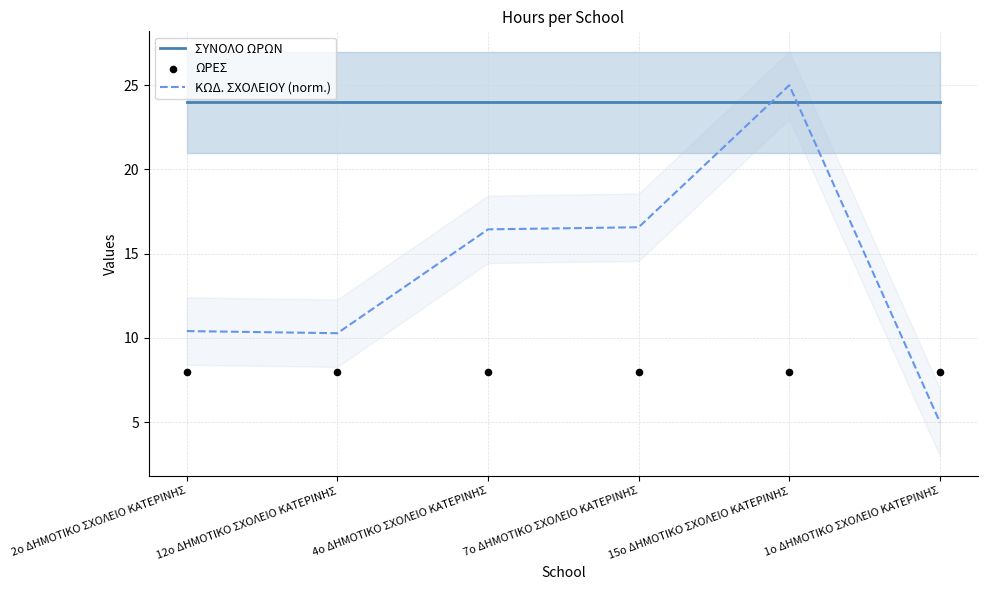

What are all the series names shown in the legend?

ΣΥΝΟΛΟ ΩΡΩΝ, ΚΩΔ. ΣΧΟΛΕΙΟΥ (norm.), ΩΡΕΣ